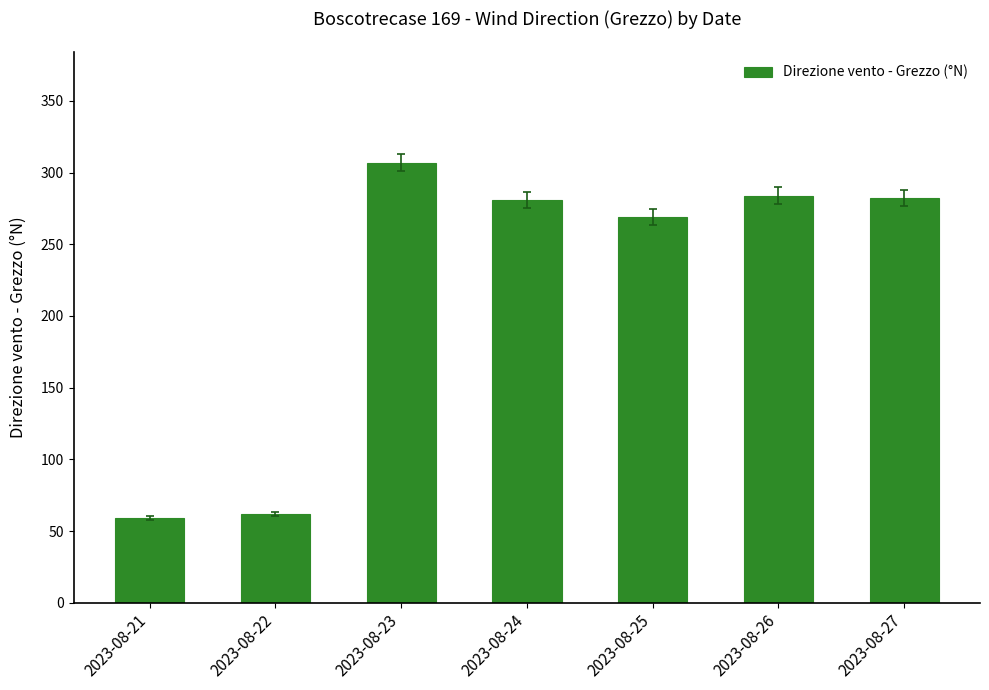

The value at 2023-08-21 is 19. True or false?

False